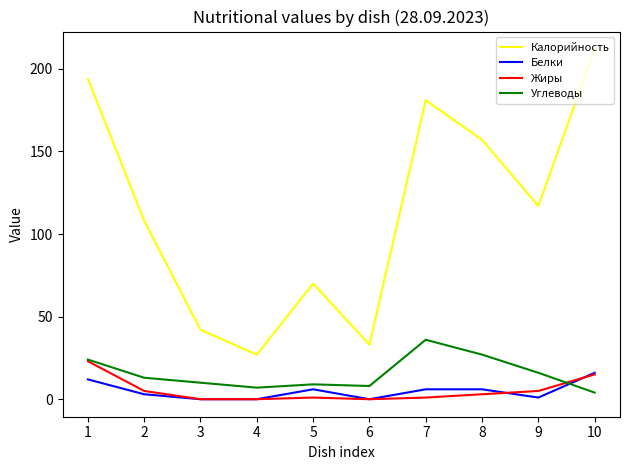

What is the maximum value shown in the chart?

212